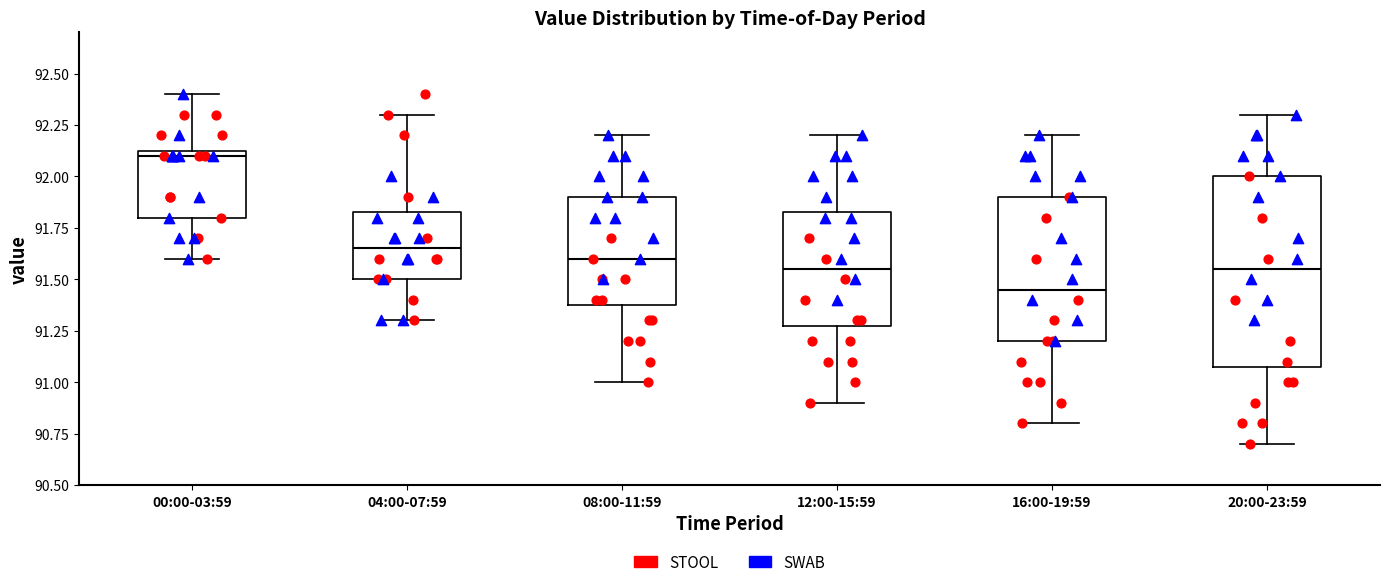

Which box's median line is the highest?

00:00-03:59